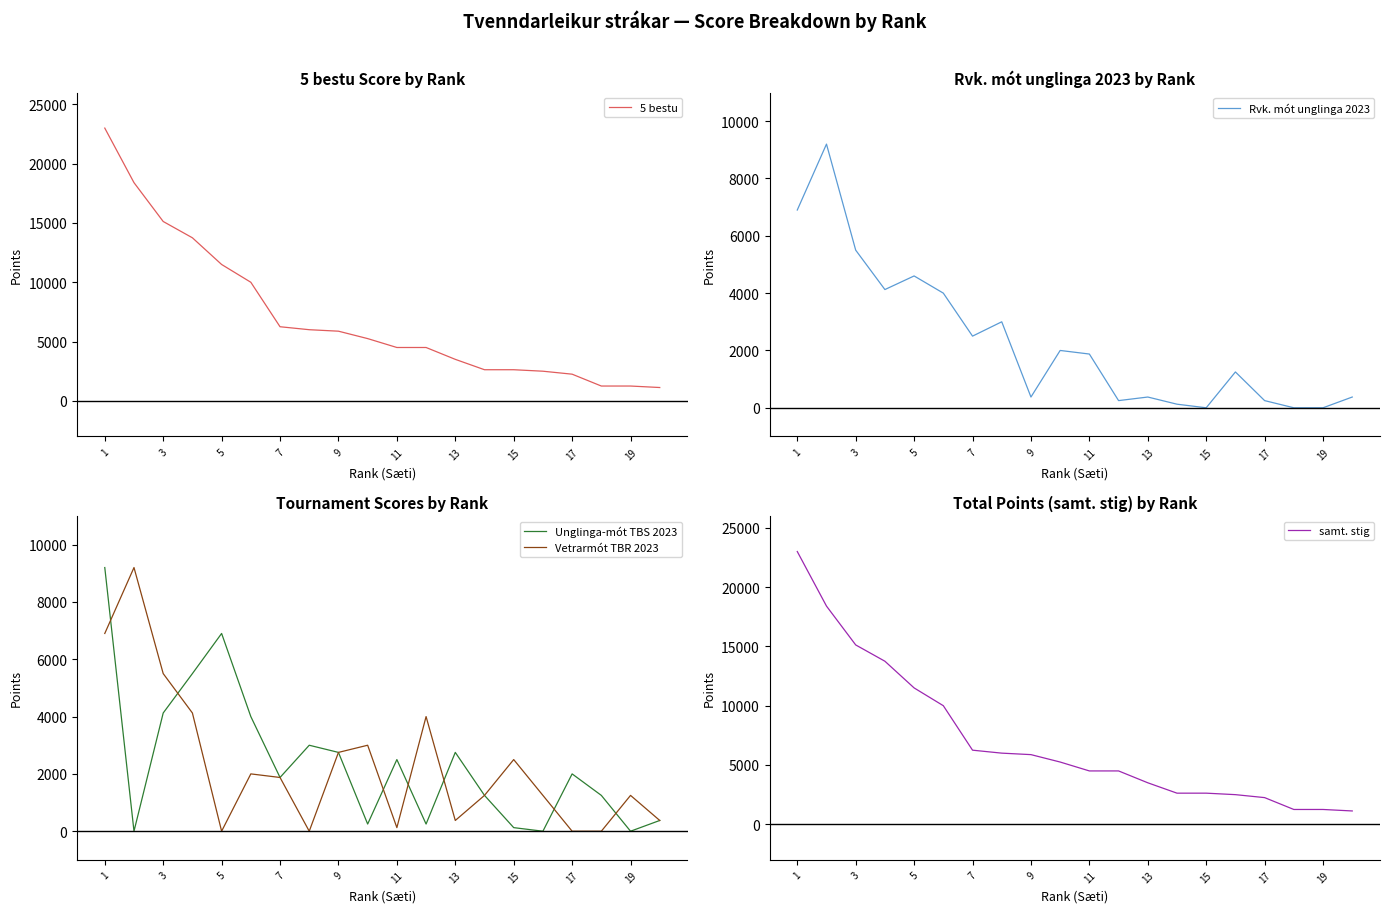

What is the highest value of the 5 bestu series?

23000